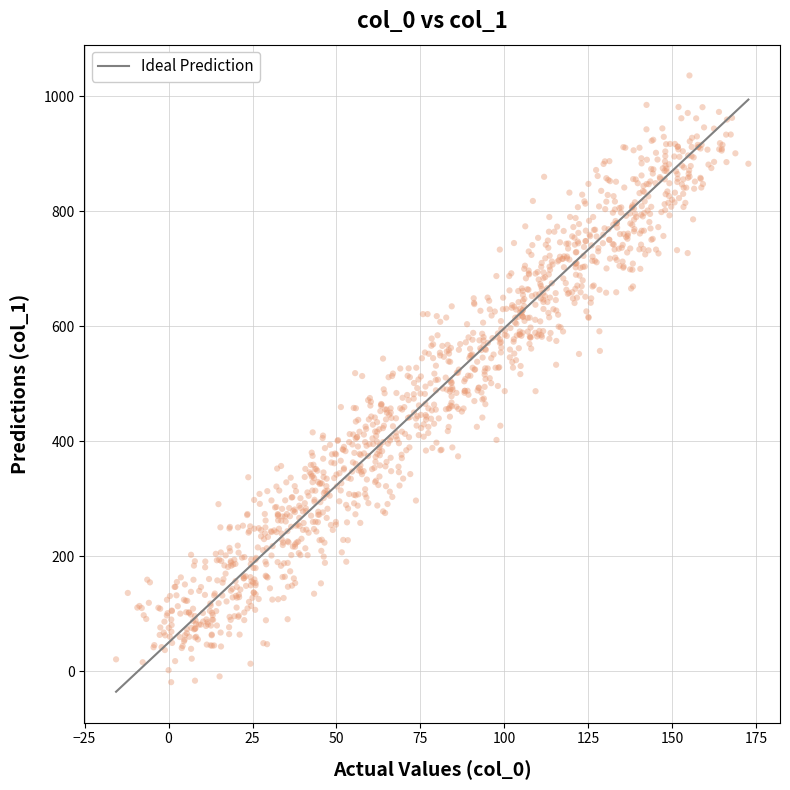

What is the range of X values (max minus min)?

188.3